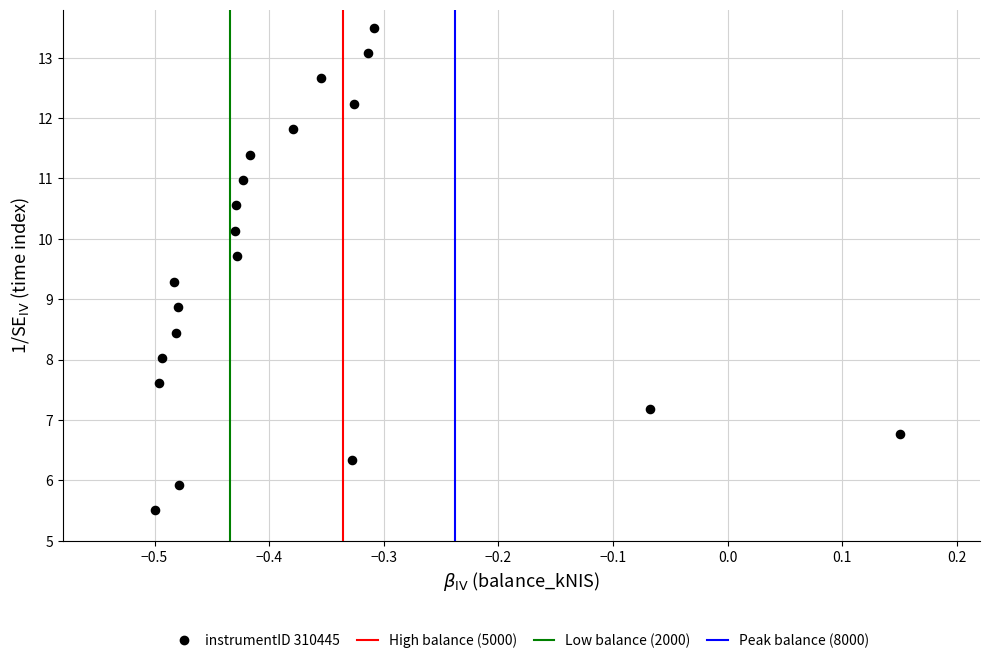

What Y value in the scatter plot is closest to 9?

8.9